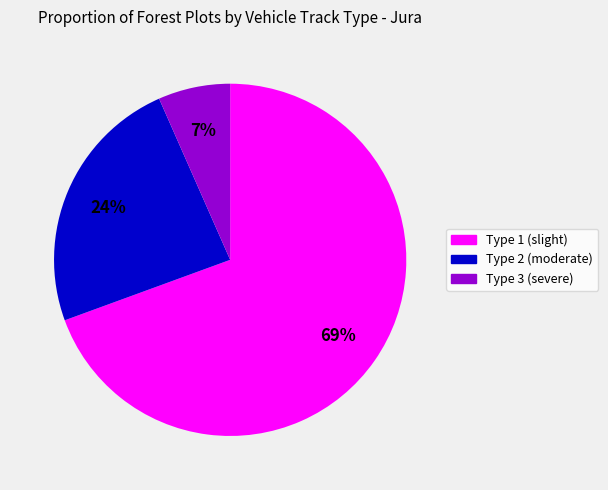

Does any single category account for the majority?

Yes